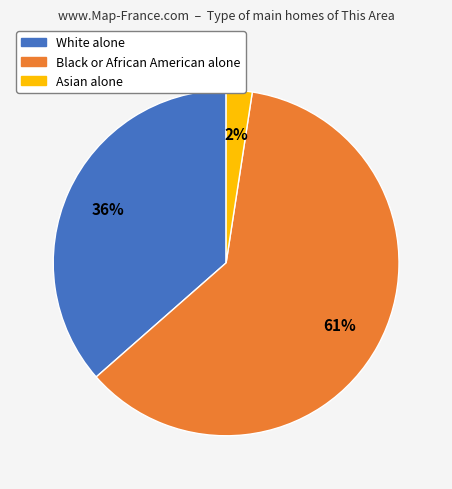

Do Black or African American alone and Asian alone together represent more than half of the pie?

Yes